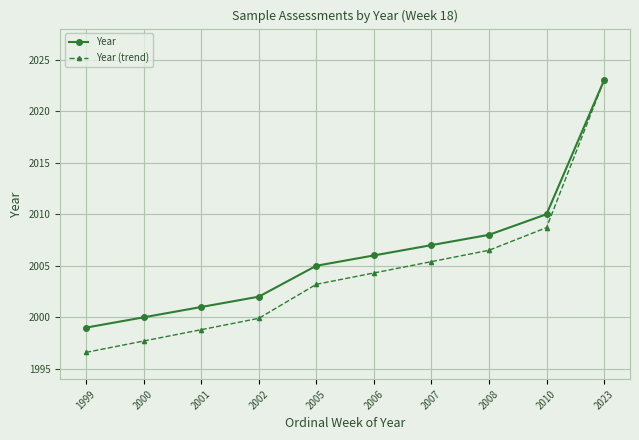

What is the difference between the Year values at 2010 and 2006?

4.0